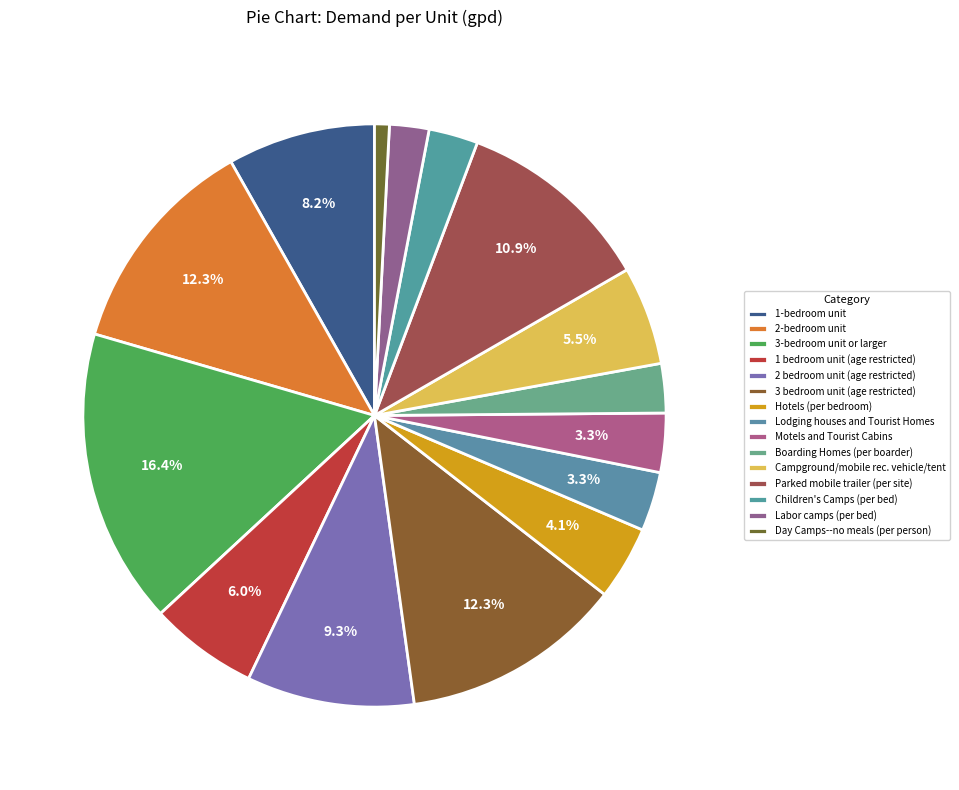

To the nearest percent, what is the difference between the Parked mobile trailer (per site) and Day Camps--no meals (per person) slice percentages?

10%